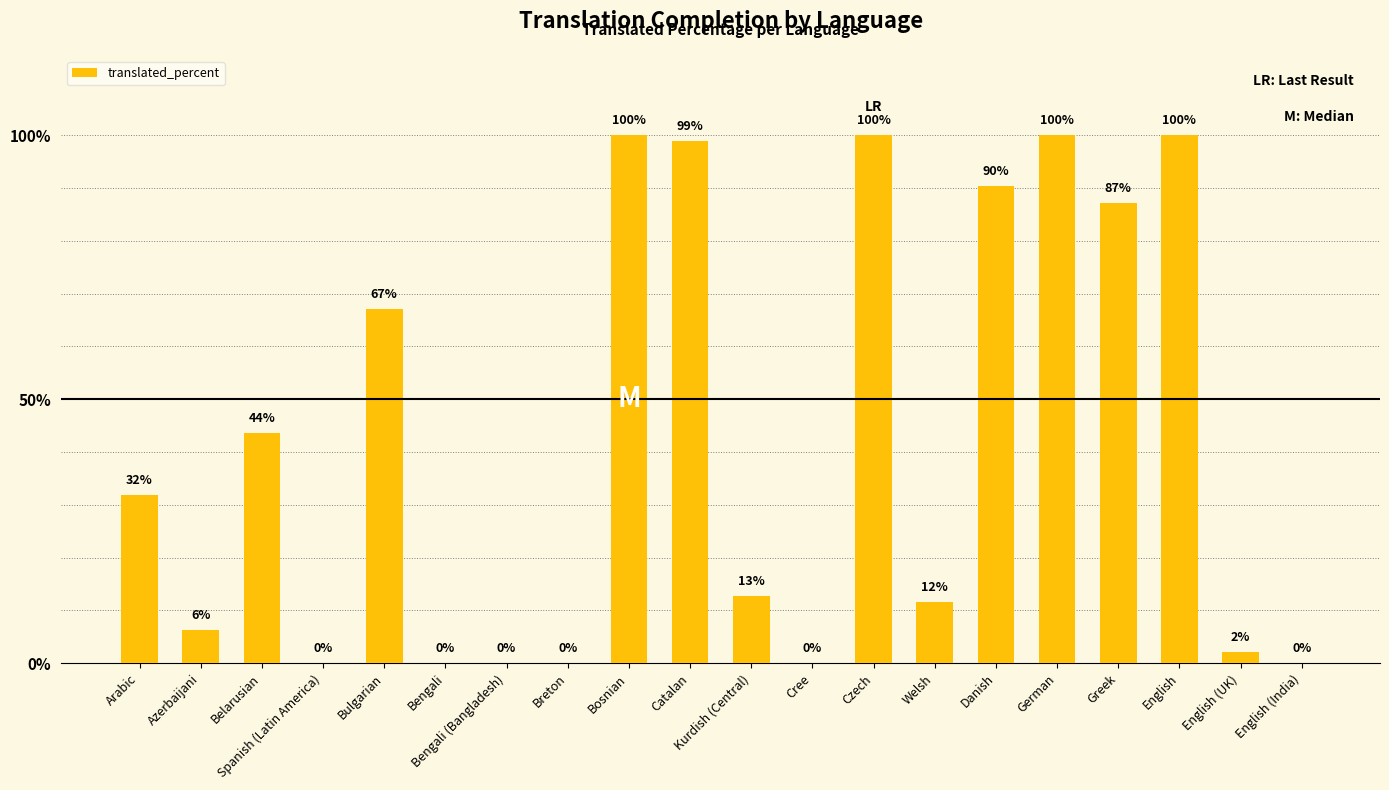

True or false: the data shows 35.7 at Bengali.

False